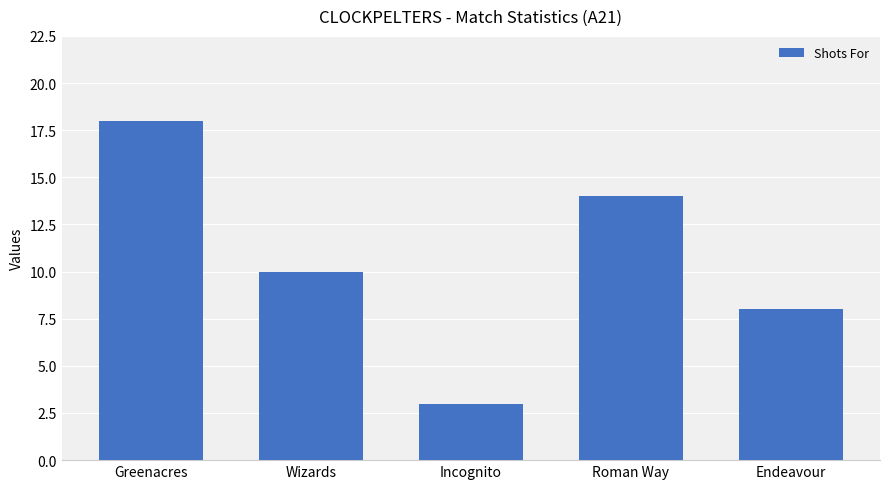

Rank the categories by value from lowest to highest.

Incognito, Endeavour, Wizards, Roman Way, Greenacres